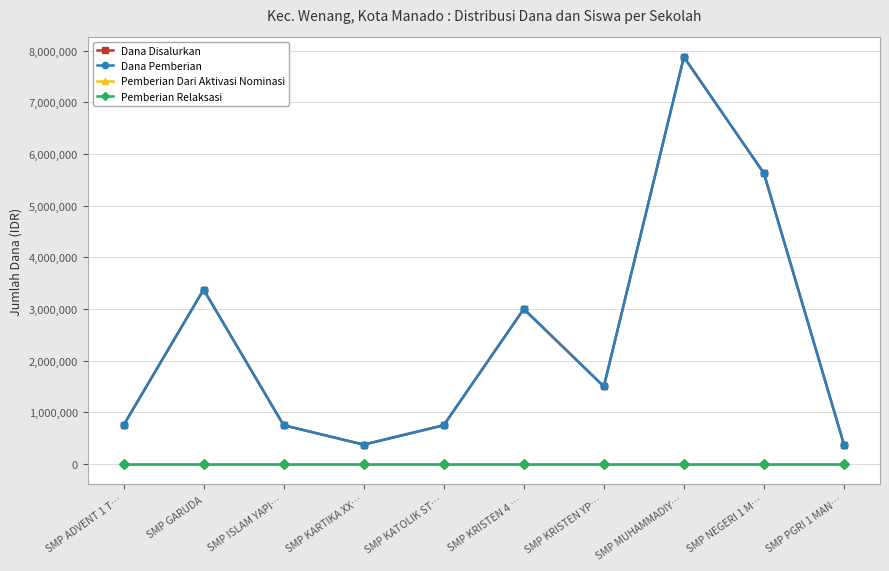

Is this an area chart (filled region under the line)?

No